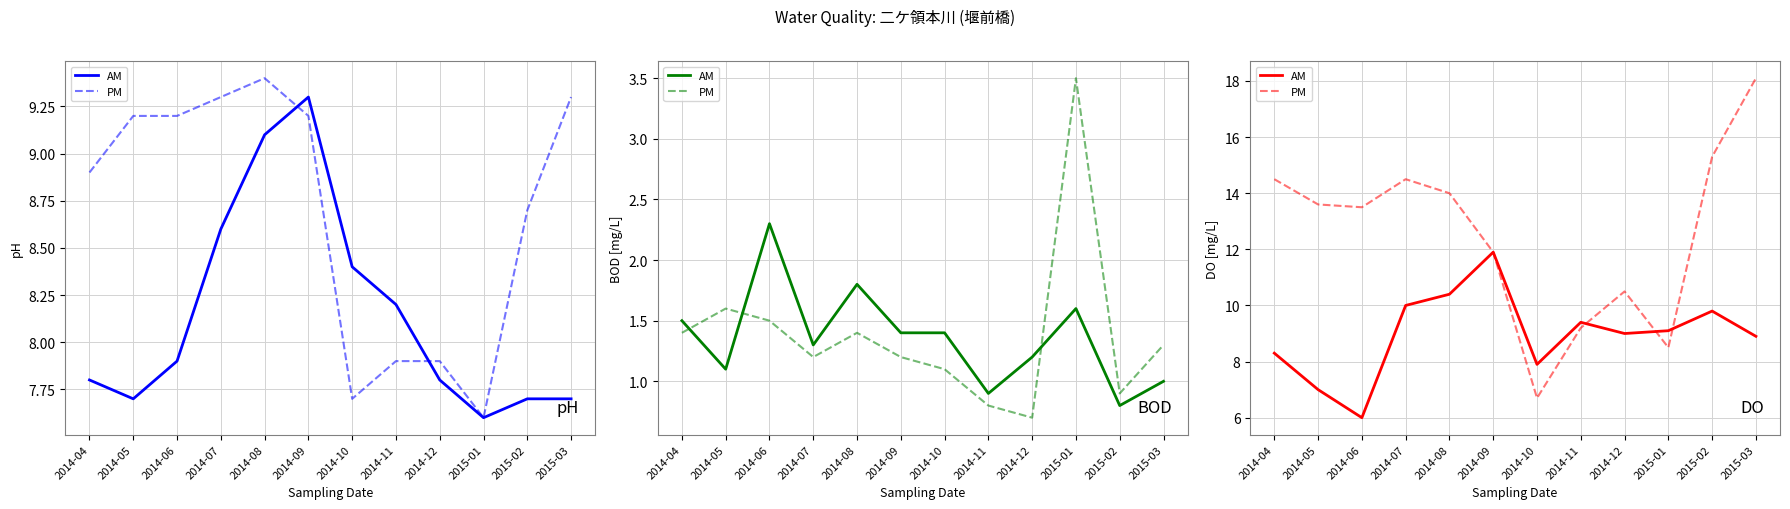

Does the chart display data point markers on the line(s)?

No